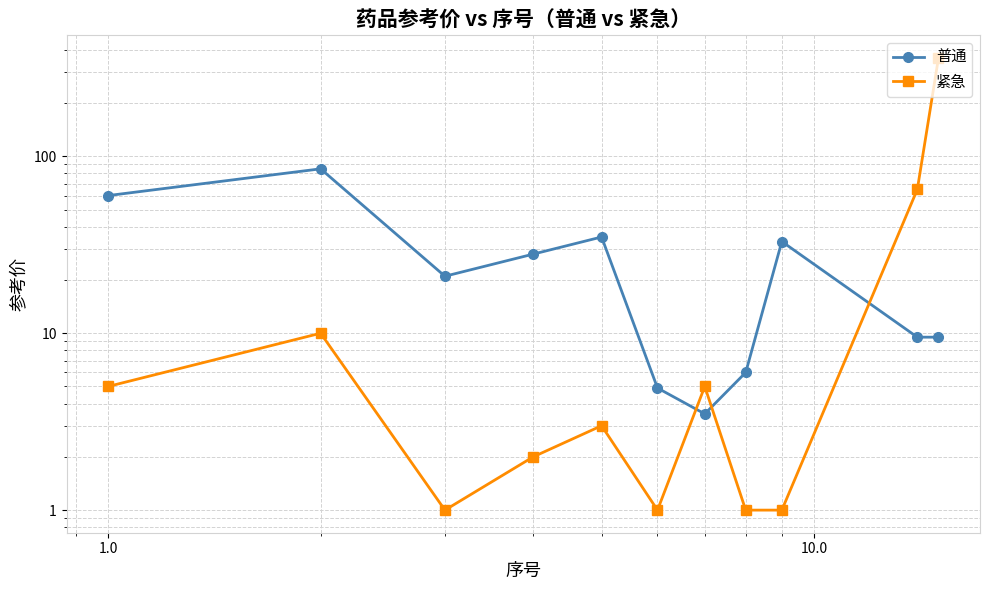

List the series in order of their overall mean, lowest first.

普通, 紧急